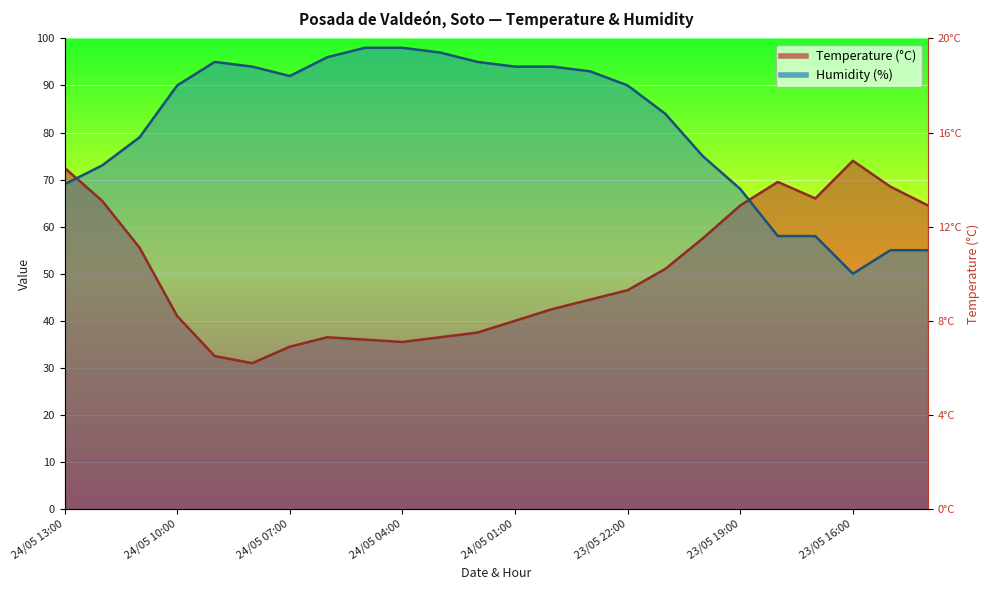

Count the number of categories in the chart.

24